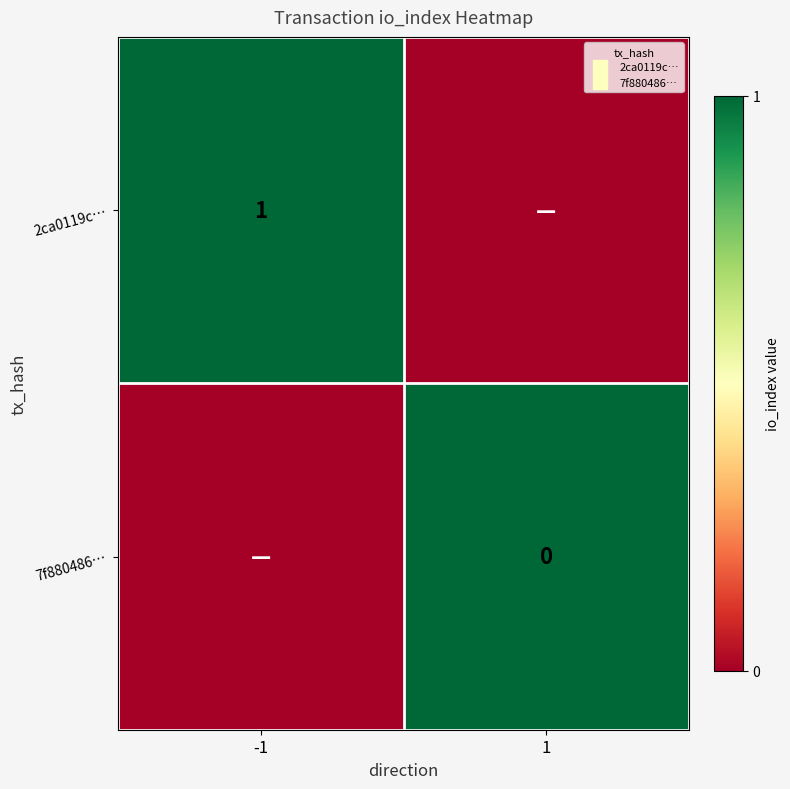

Between -1 and 1, which is larger?

-1